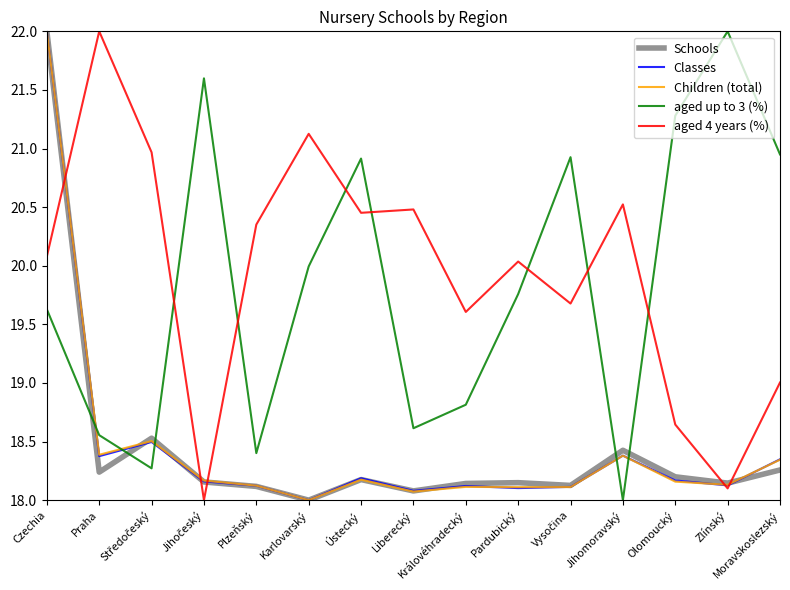

True or false: aged up to 3 (%) has more than 0 interior local peaks.

True